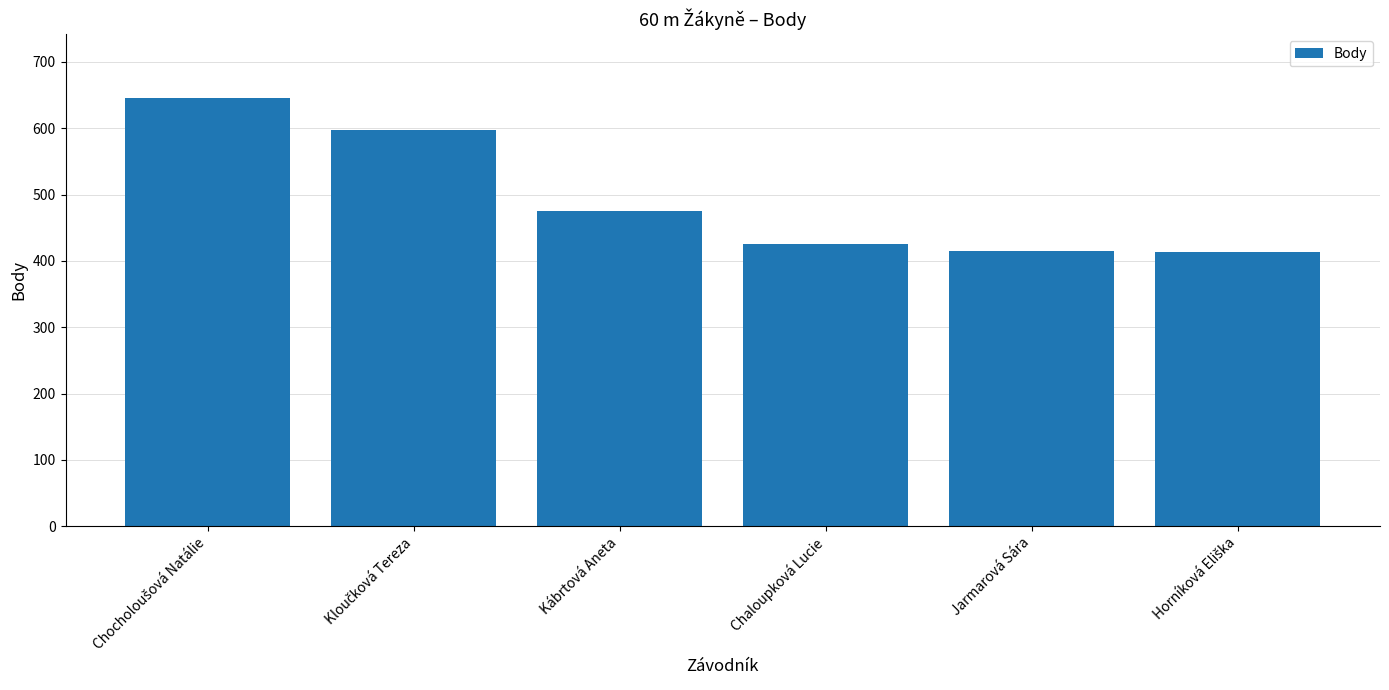

How many bars are there in total?

6